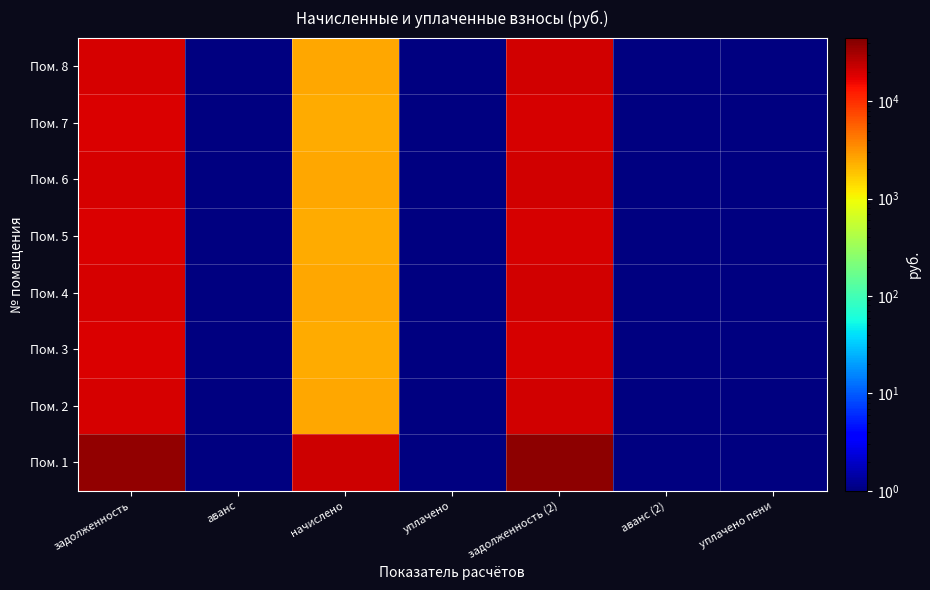

What is the total value across all series at начислено?

39317.1